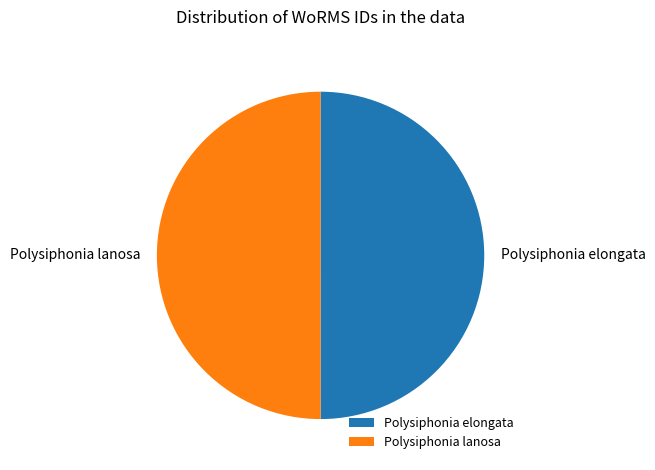

True or false: Polysiphonia lanosa accounts for 50% of the total.

True